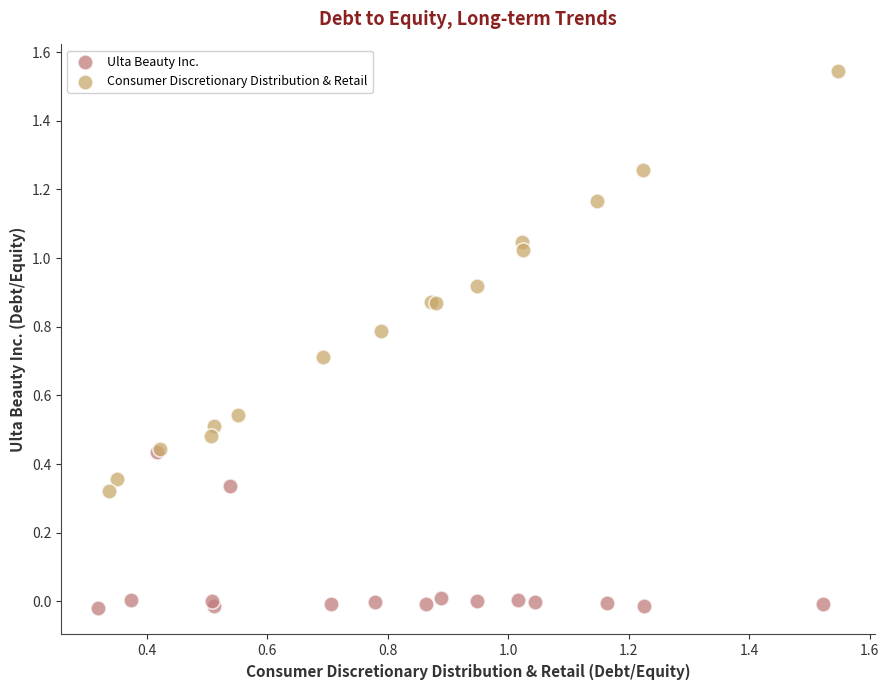

Which series contains the highest Y value?

Consumer Discretionary Distribution & Retail